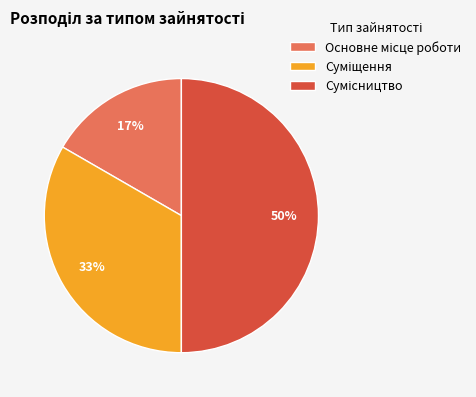

To the nearest percent, what is the difference between the largest and smallest slice percentages?

33%